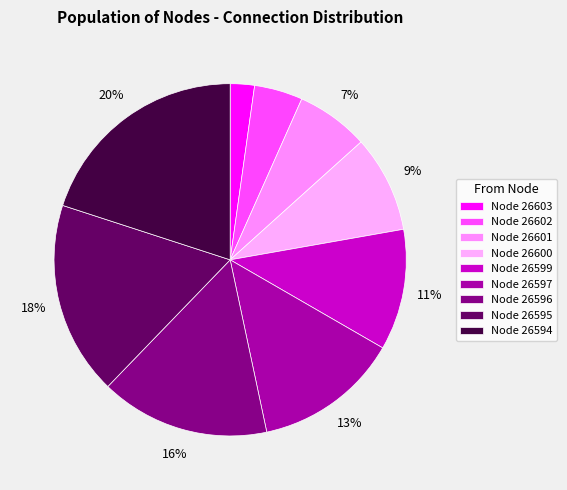

How many segments does this pie chart have?

9